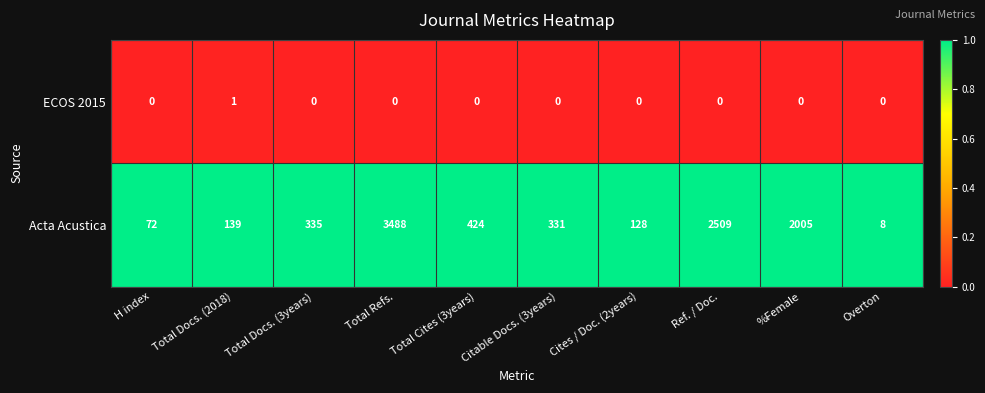

At which category is the sum across all series the highest?

Total Refs.